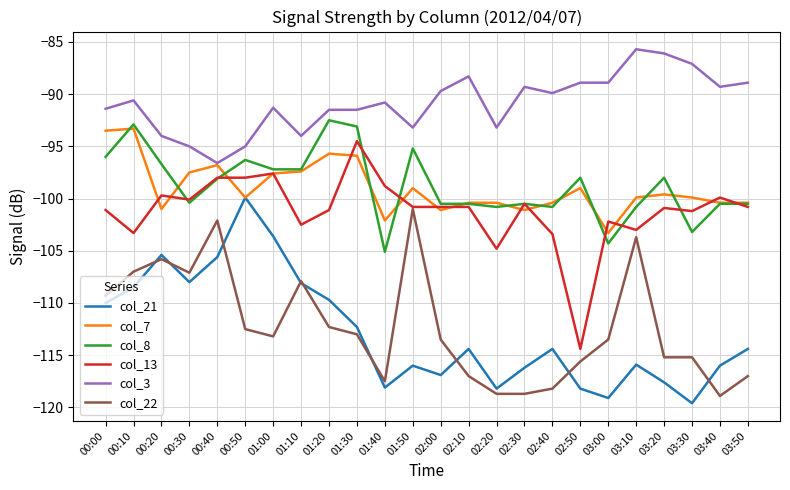

Which series changed the most between 00:10 and 01:40?

col_8